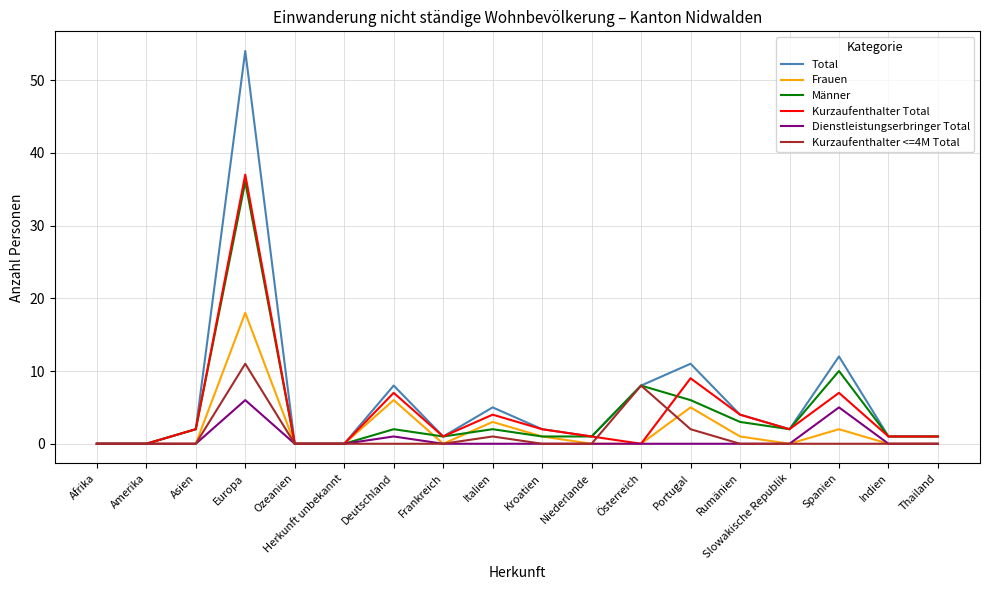

Which series has the widest spread of values?

Total